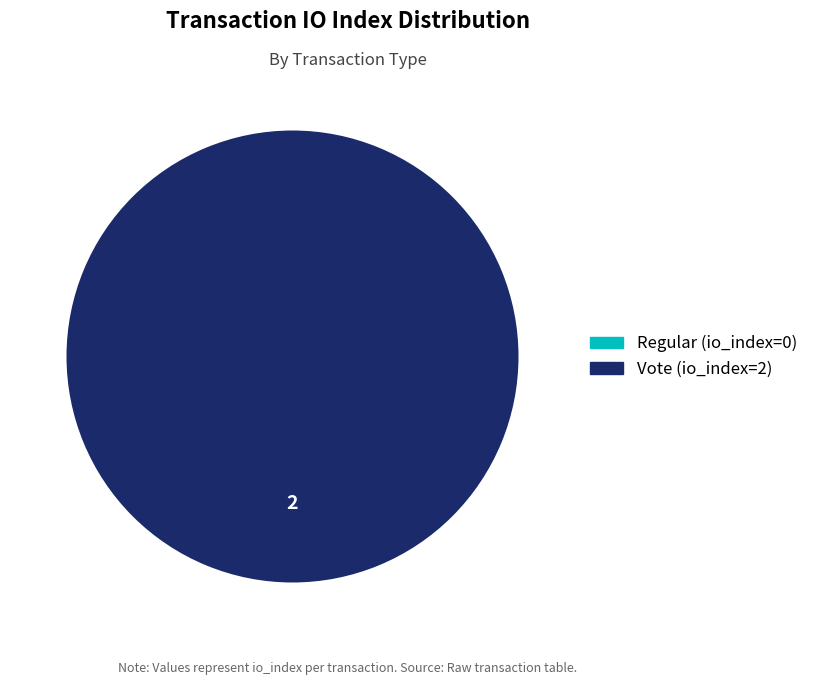

Rank the categories by value from highest to lowest.

Vote (io_index=2), Regular (io_index=0)